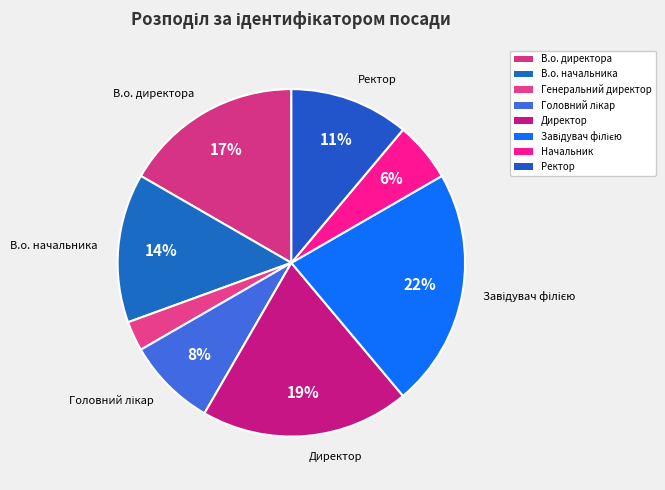

The Начальник slice represents 6% of the pie. True or false?

True